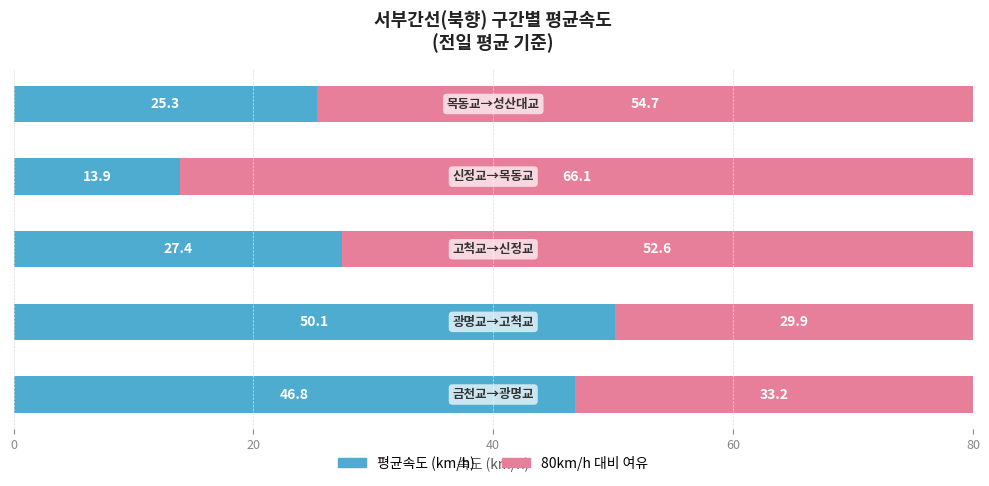

How many categories are shown in the chart?

5